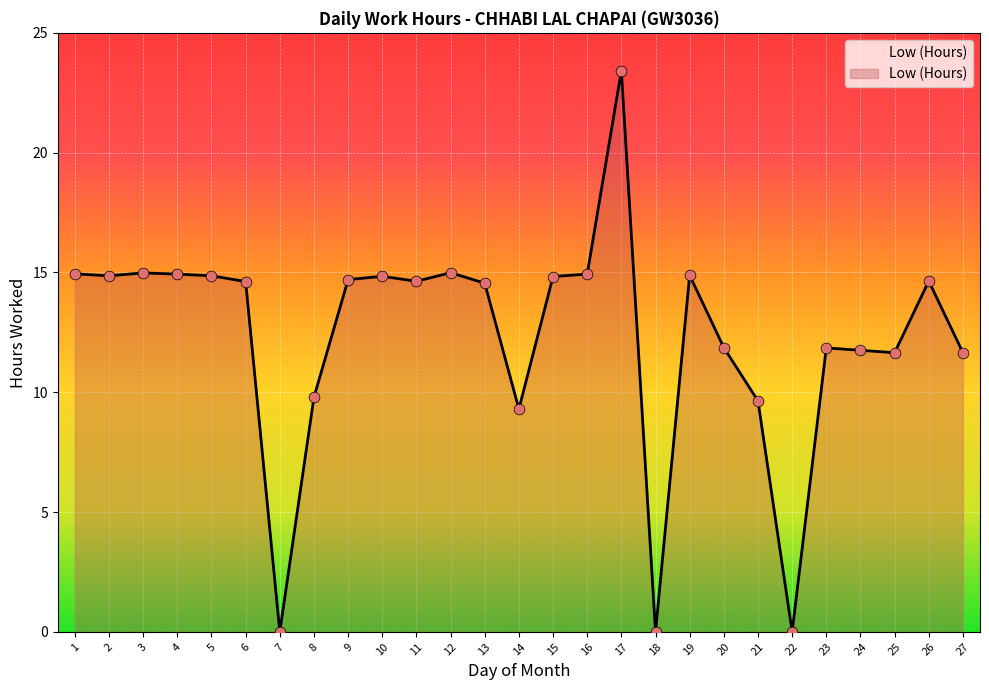

Between 2 and 25, which is larger?

2